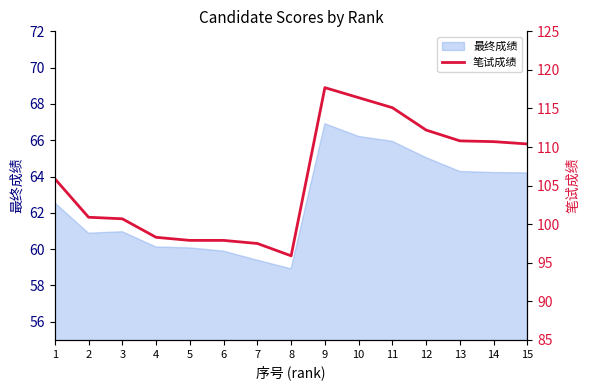

List the labels in order of value, smallest first.

8, 7, 5, 6, 4, 3, 2, 1, 15, 14, 13, 12, 11, 10, 9